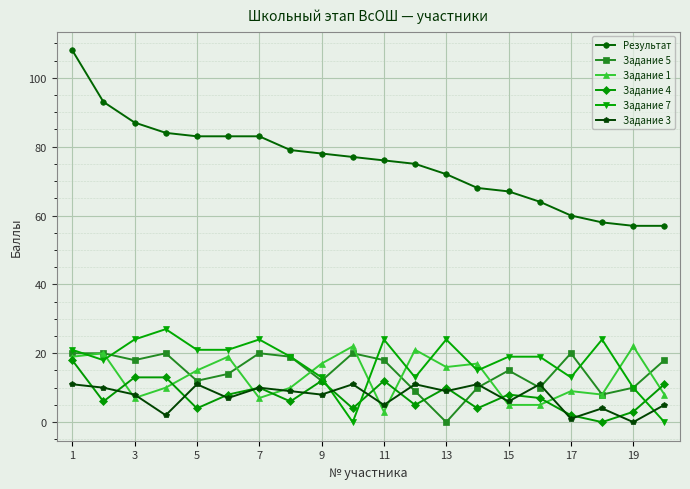

What is the lowest value of the Результат series?

57